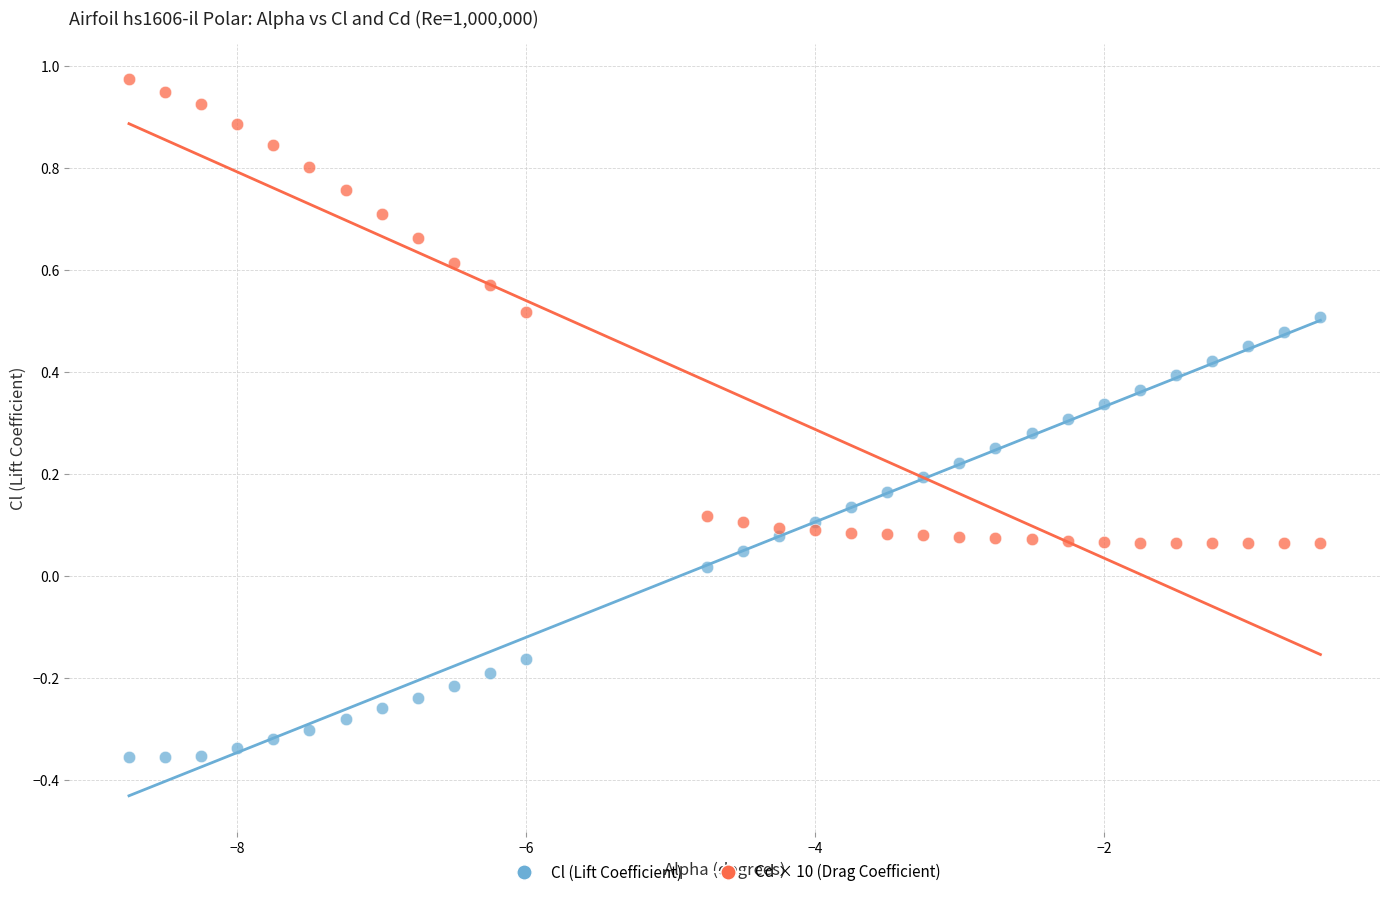

Which series reaches the maximum Y coordinate?

Cd × 10 (Drag Coefficient)